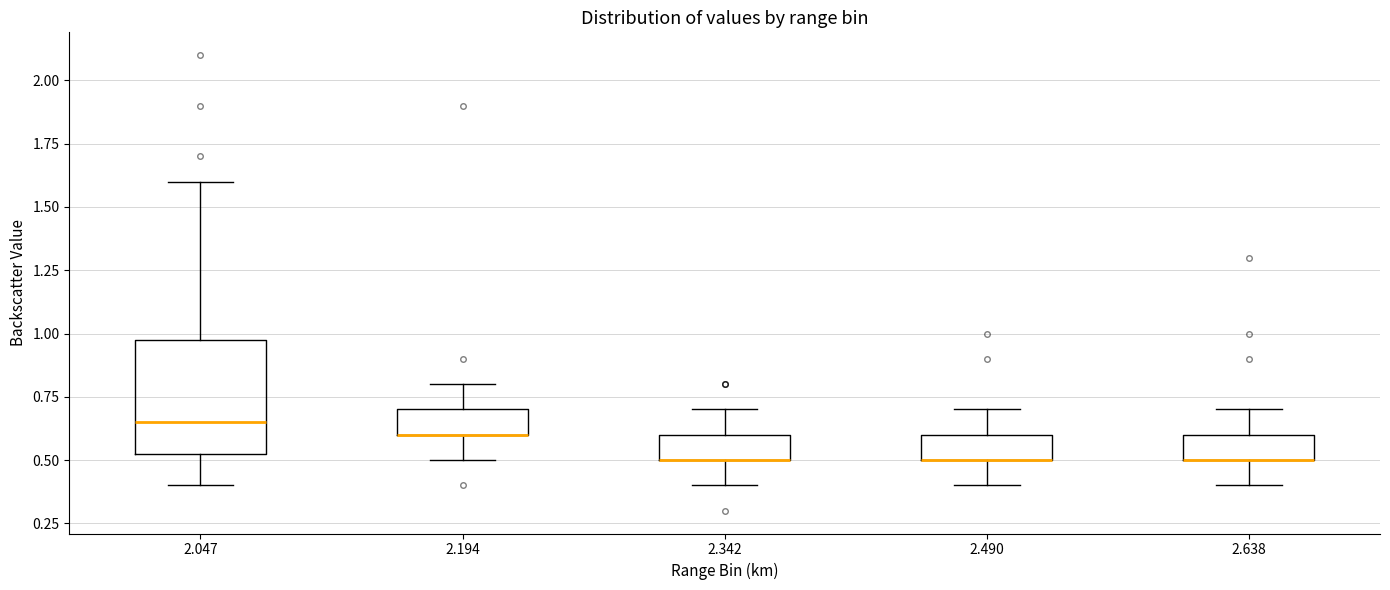

Comparing the boxes themselves (not the whiskers), which one is the tallest?

2.047